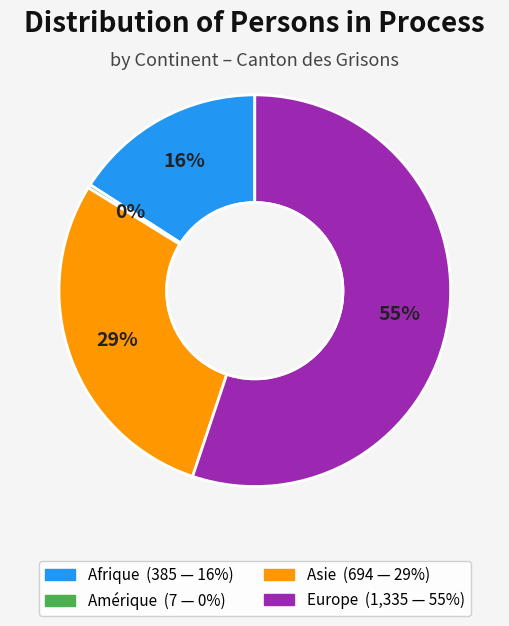

To the nearest percent, what is the difference between the largest and smallest slice percentages?

55%